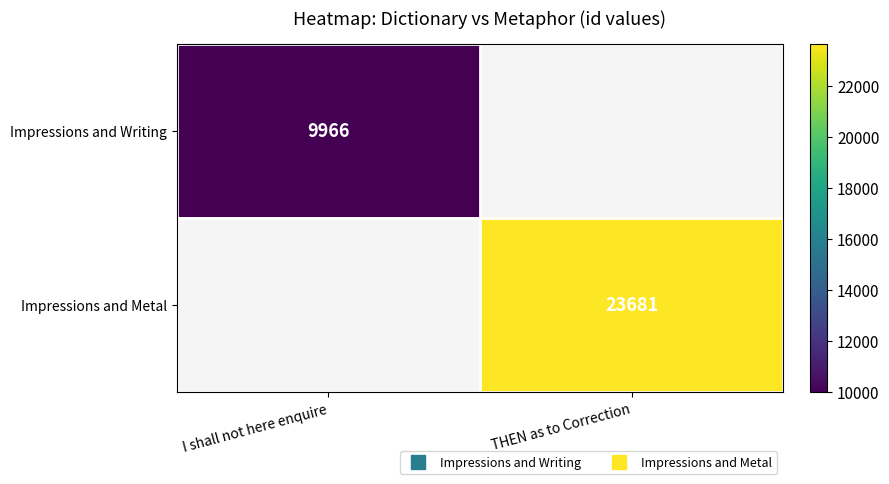

Between I shall not here enquire and THEN as to Correction, which is larger?

THEN as to Correction